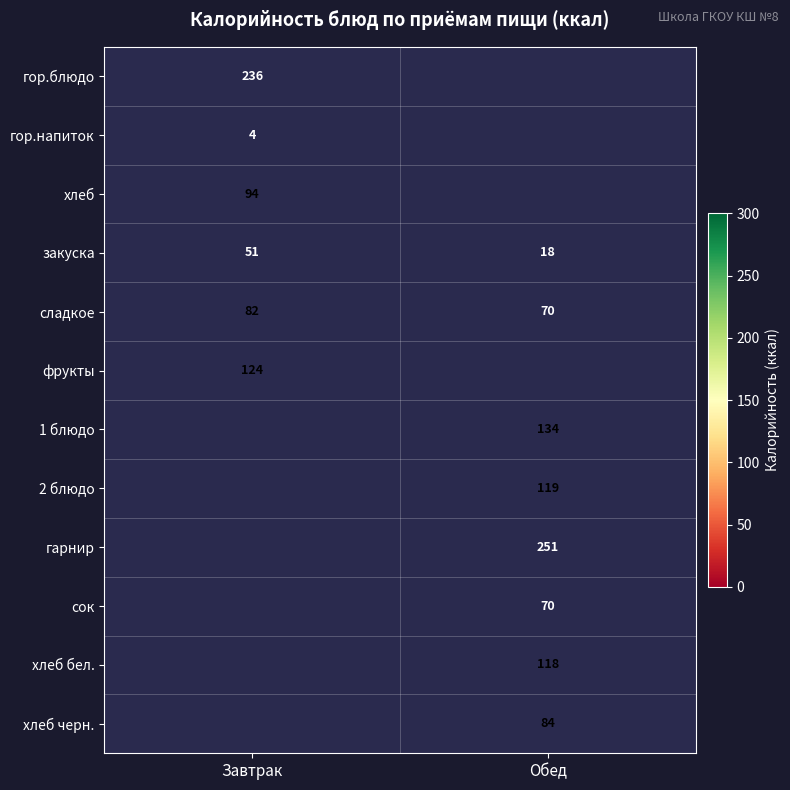

Is the value of сок at Обед greater than the value of 2 блюдо at Обед?

No